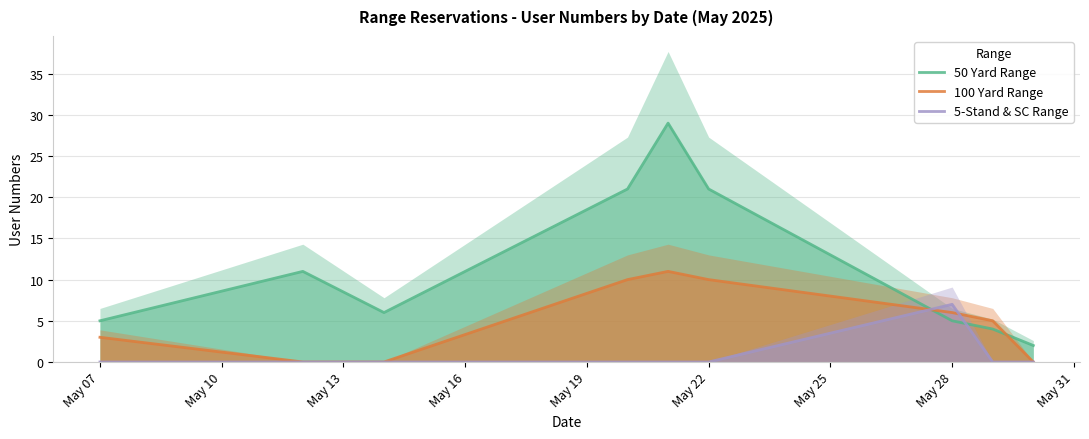

At which label does 5-Stand & SC Range reach its peak?

May 28